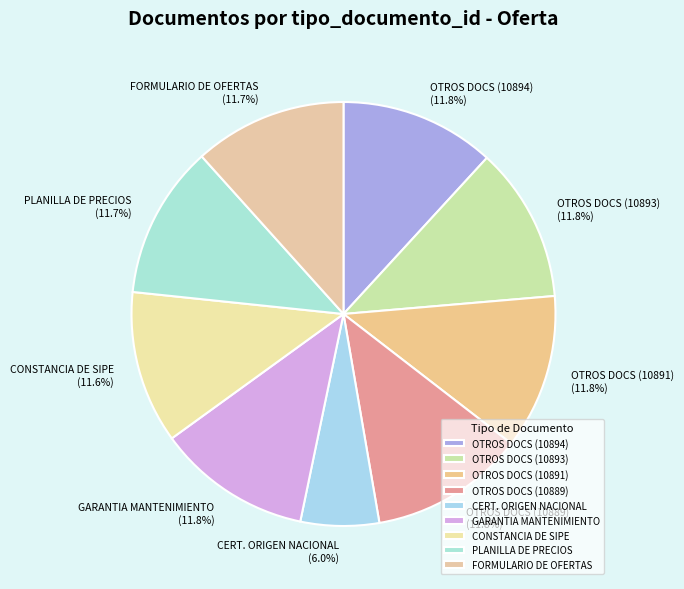

Is the sum of GARANTIA MANTENIMIENTO and CONSTANCIA DE SIPE greater than half?

No